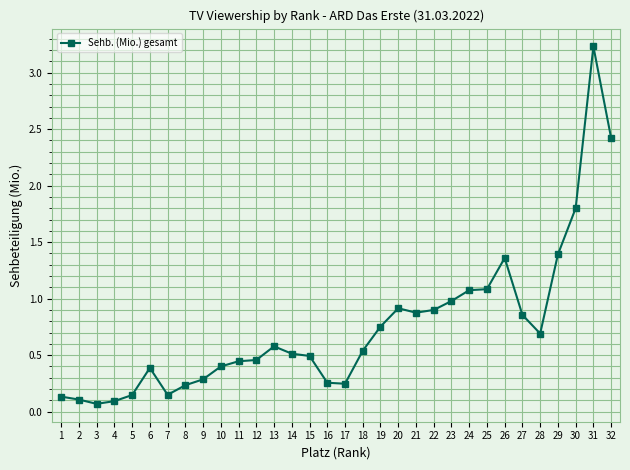

What is the value of the 30th point from the left?

1.8